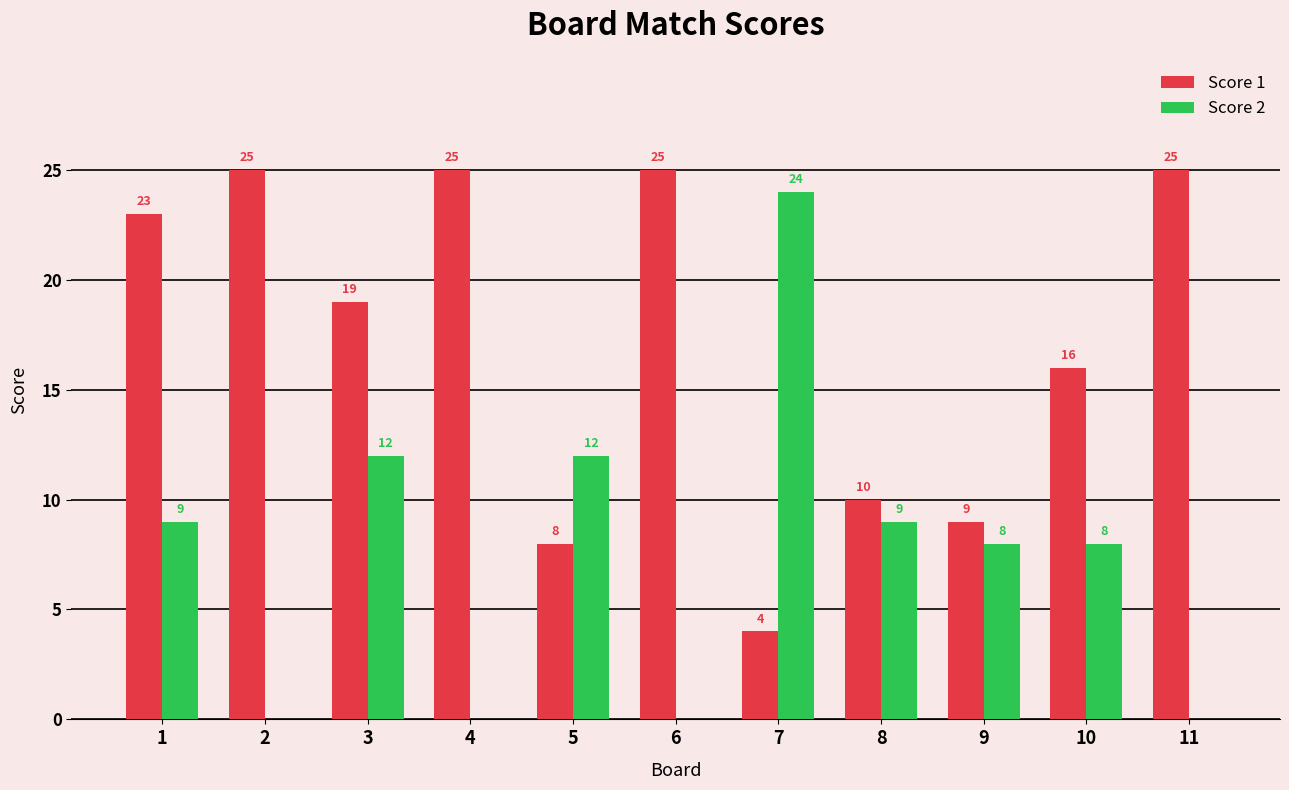

What is the sum of the Score 1 values at 7 and 6?

29